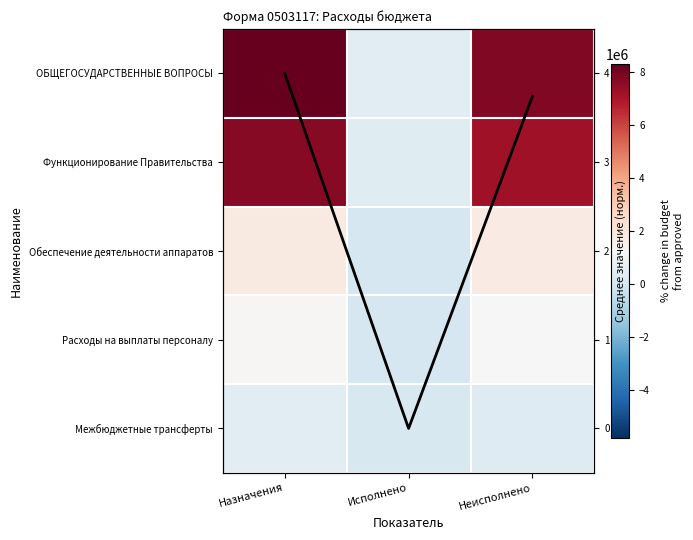

List the labels in order of Обеспечение деятельности аппаратов value, smallest first.

Исполнено, Неисполнено, Назначения